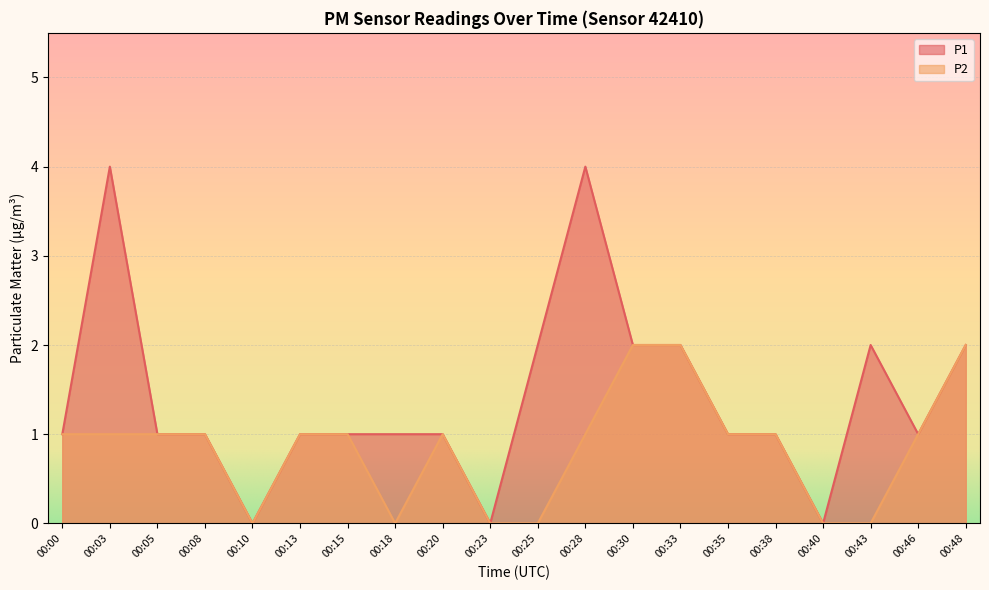

What are all the series names shown in the legend?

P1, P2